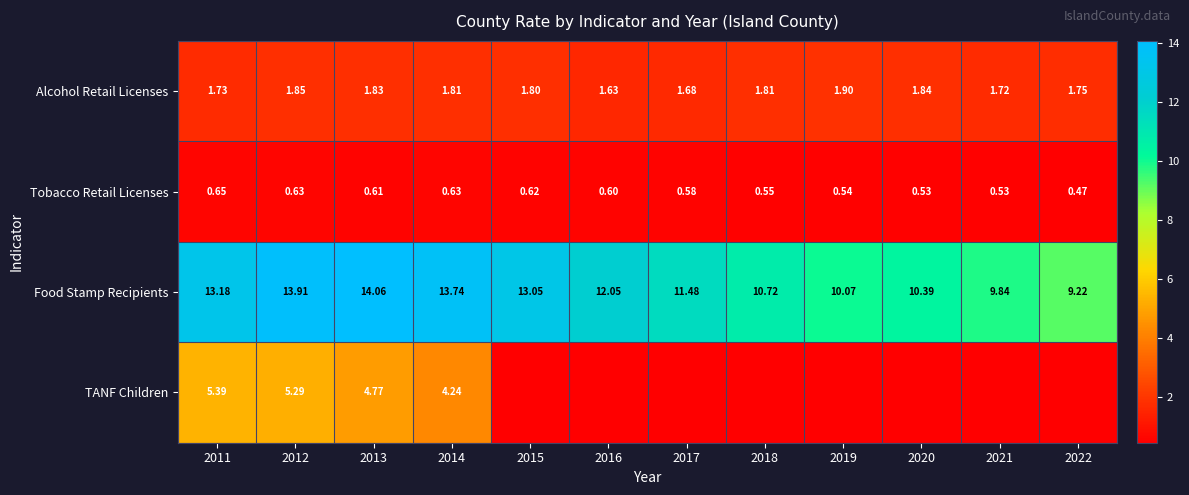

Is the value of Tobacco Retail Licenses at 2015 greater than the value of Food Stamp Recipients at 2014?

No